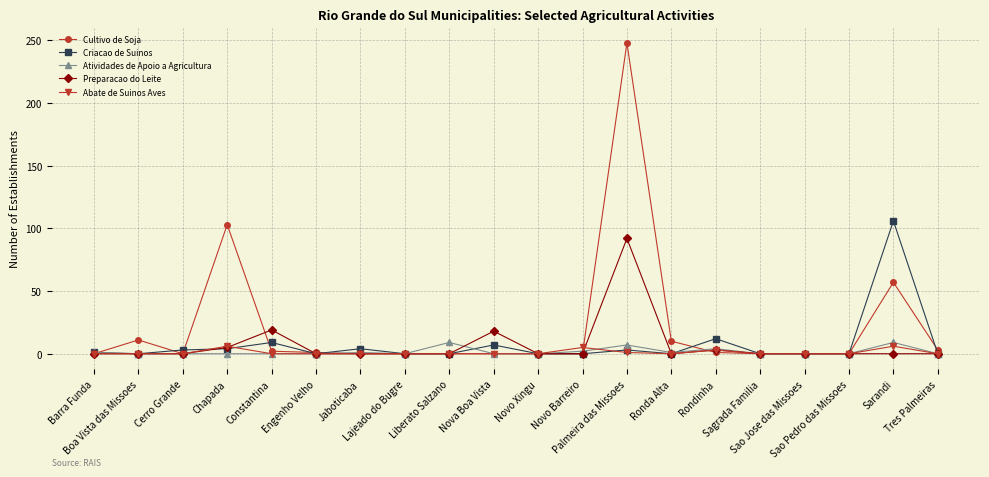

Does the chart display data point markers on the line(s)?

Yes